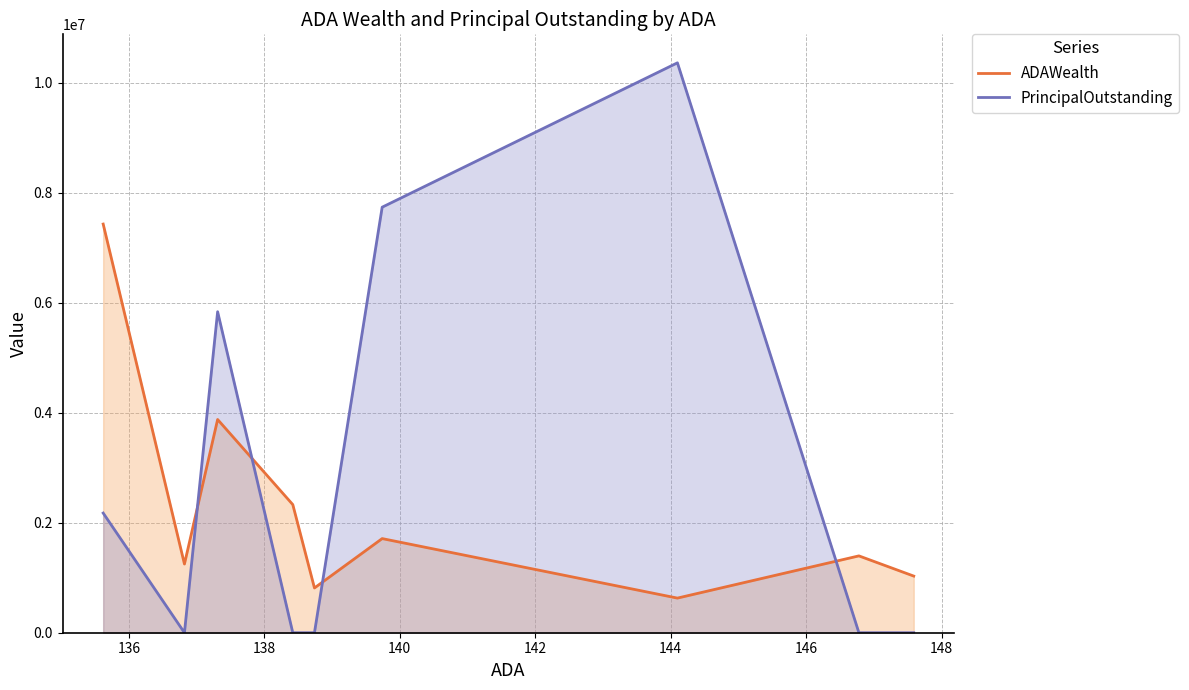

What is the maximum value shown in the chart?

10359000.0